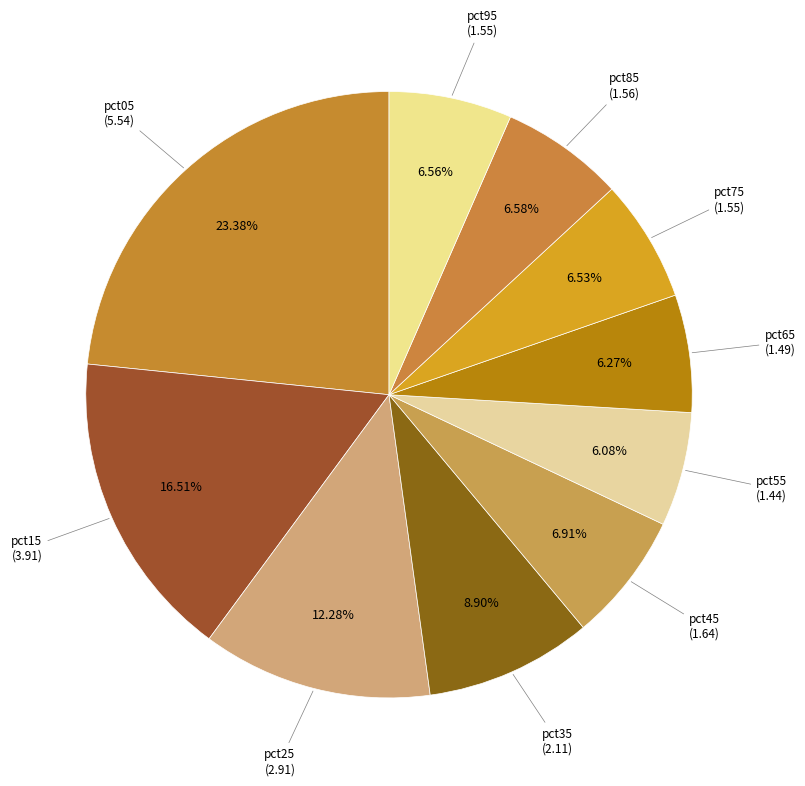

Does any single category account for the majority?

No